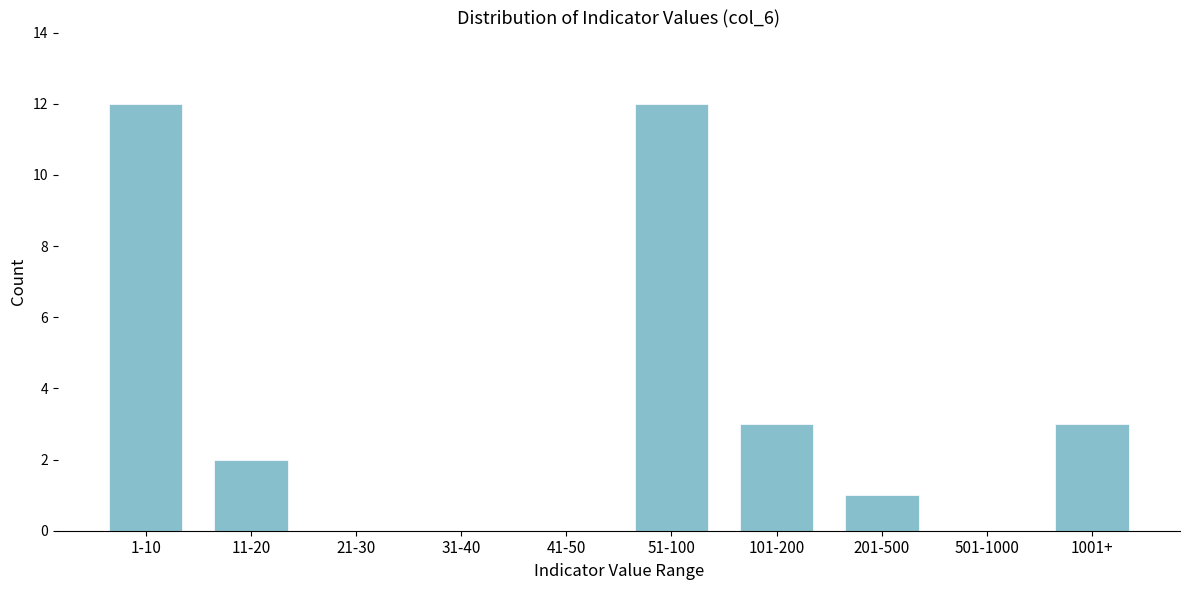

Reading right to left, list all the values displayed in this chart.

1001+=3	501-1000=0	201-500=1	101-200=3	51-100=12	41-50=0	31-40=0	21-30=0	11-20=2	1-10=12